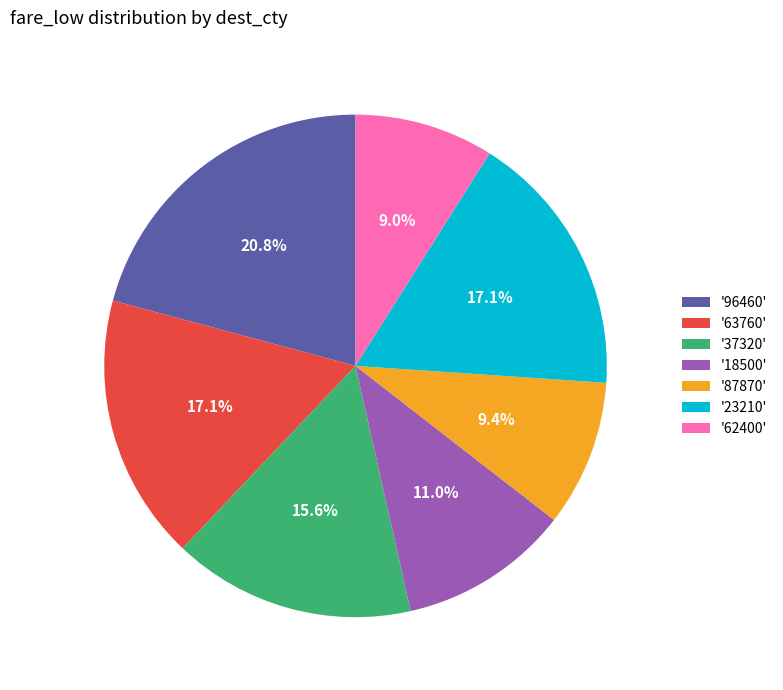

Approximately how many times larger is the value at '63760' compared to '37320'?

1.1